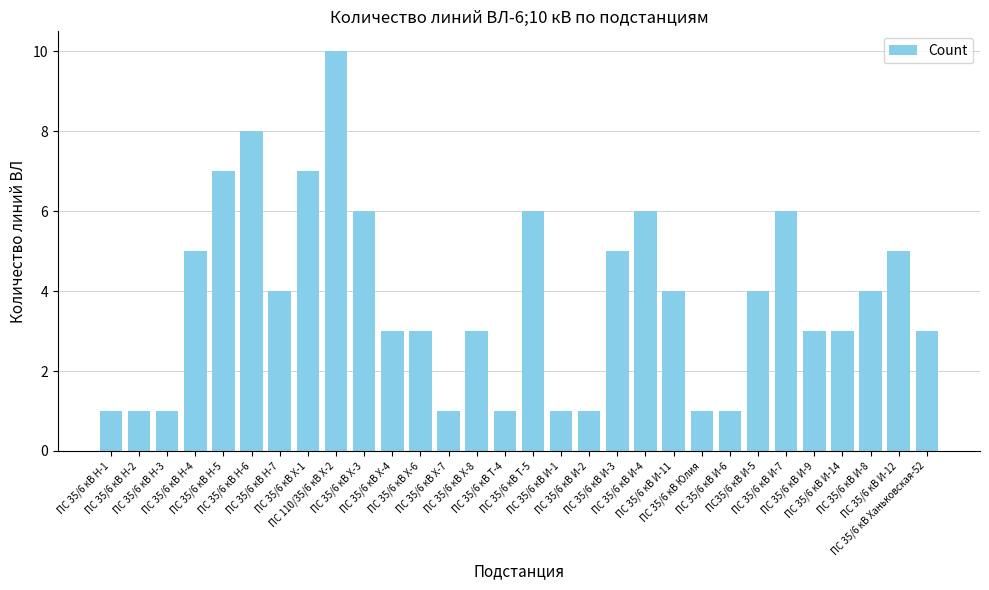

The value at ПС 35/6 кВ Х-1 is 4. True or false?

False